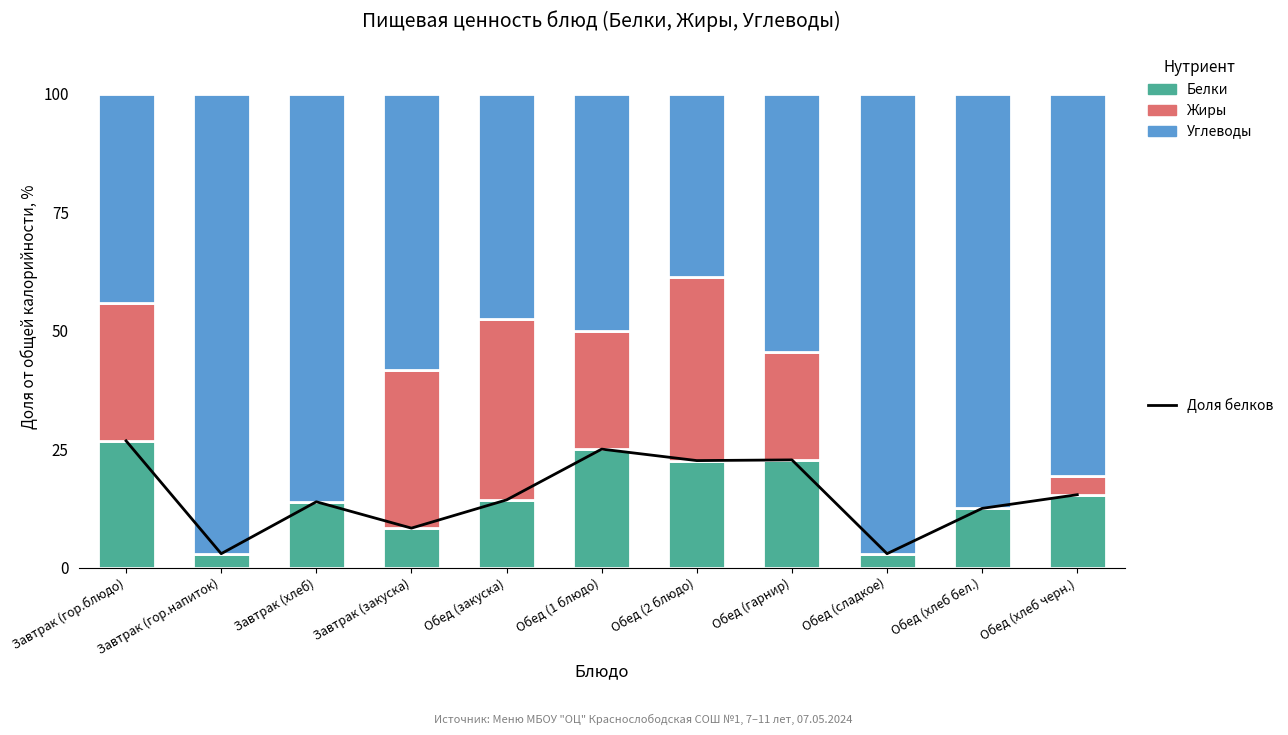

What is the spread (max minus min) of values at Завтрак (гор.блюдо)?

17.4